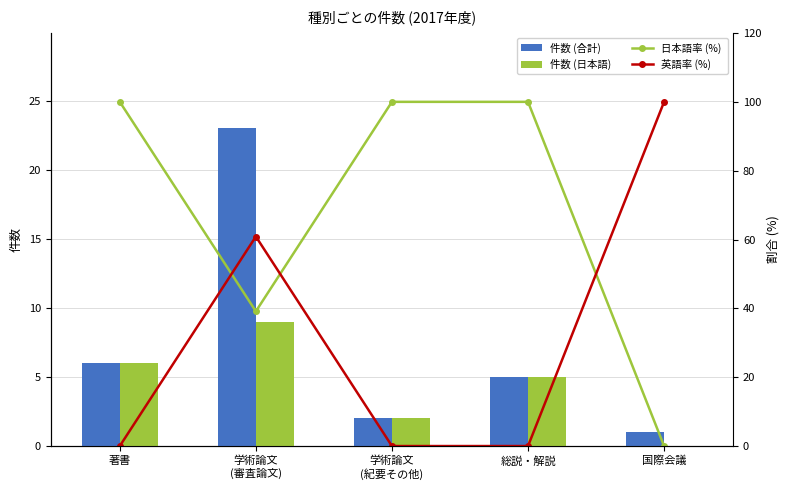

Is it true that 件数 (合計) equals 31.6 at 学術論文
(審査論文)?

False